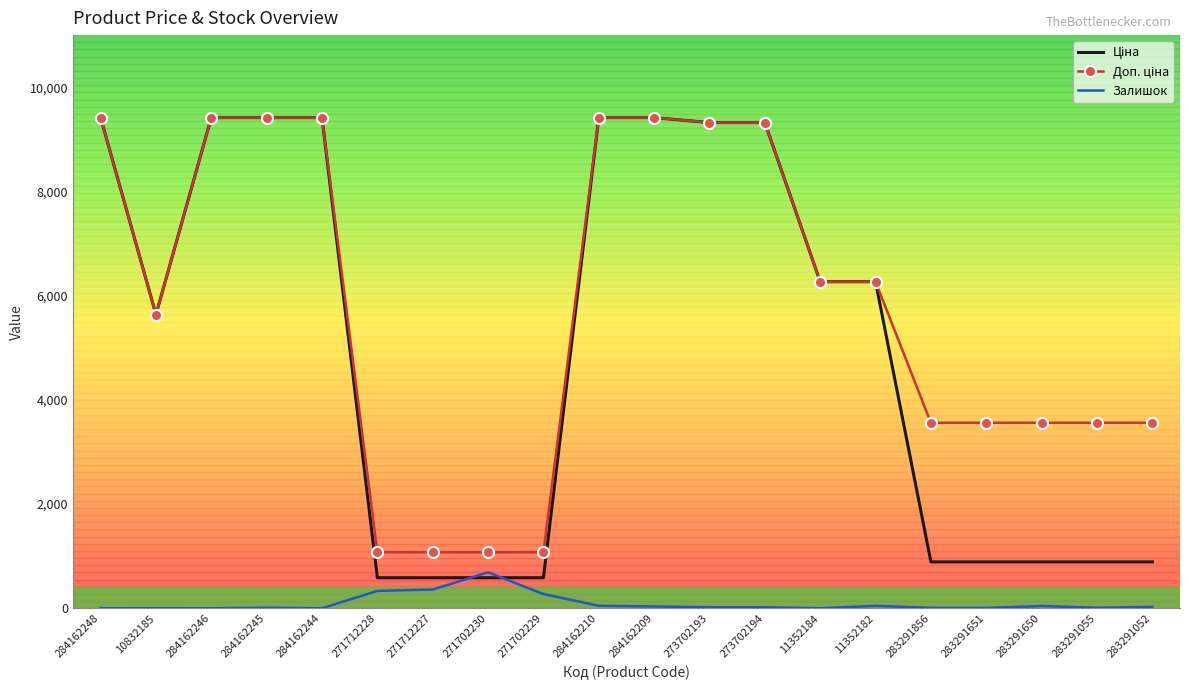

What is the total value across all series at 271712227?

2019.4